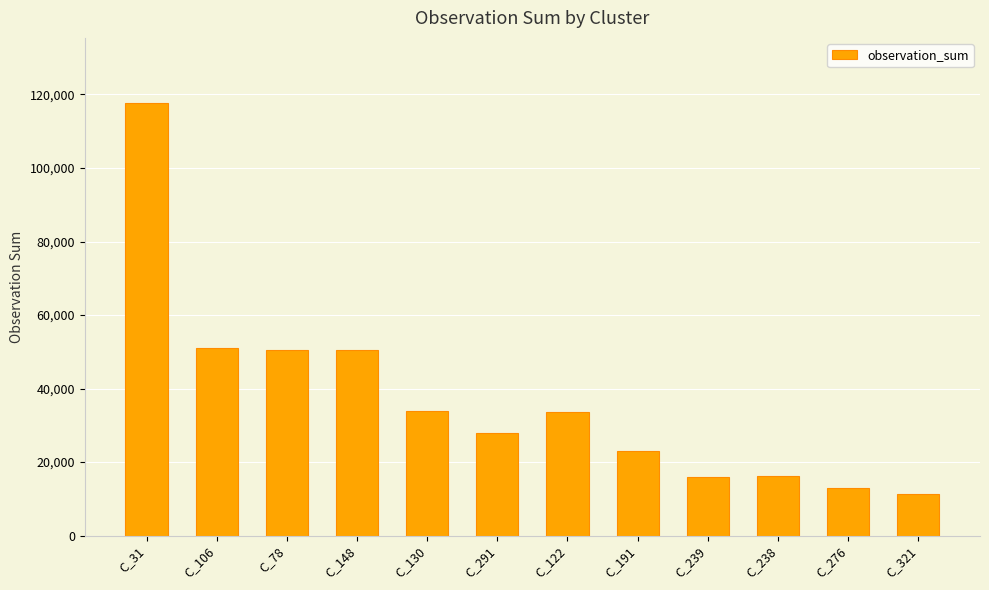

The value at C_191 is 23080. True or false?

True